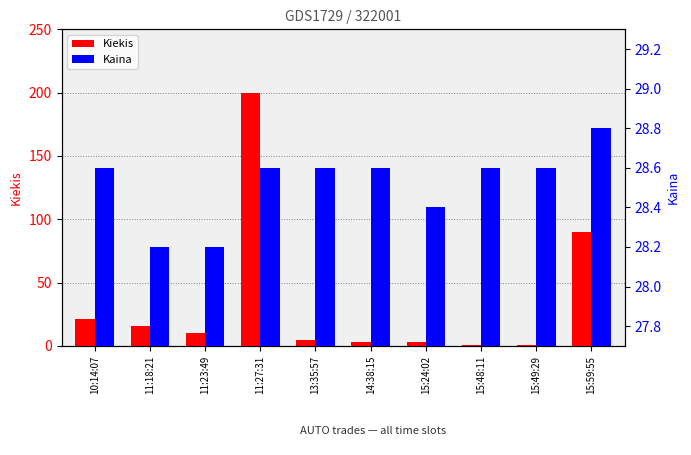

How many bars are there in each group?

2